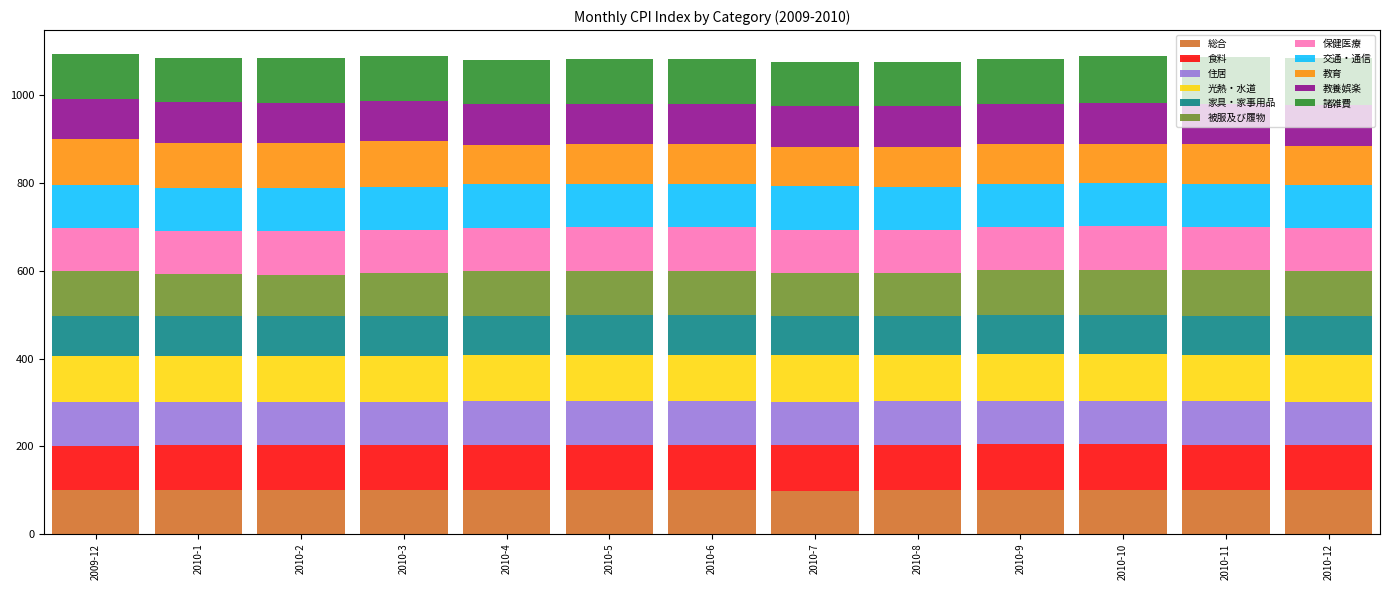

The value of 総合 at 2010-6 is 43.8. True or false?

False